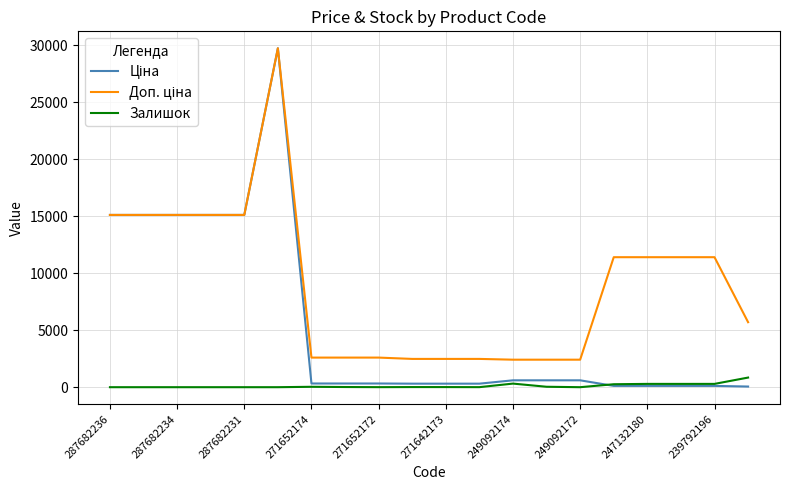

Is this an area chart (filled region under the line)?

No